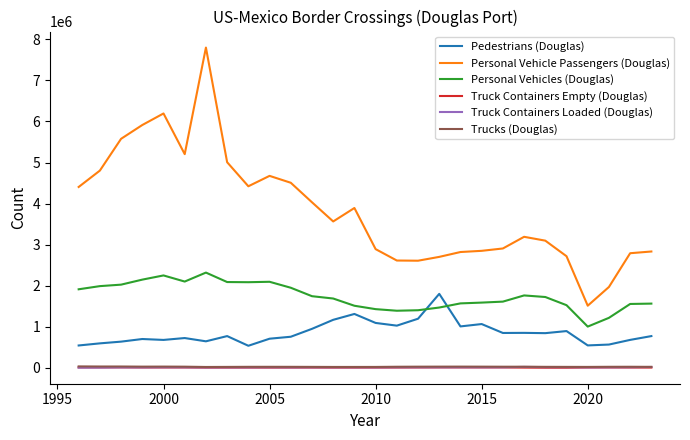

True or false: Personal Vehicles (Douglas) and Trucks (Douglas) cross at least once.

False